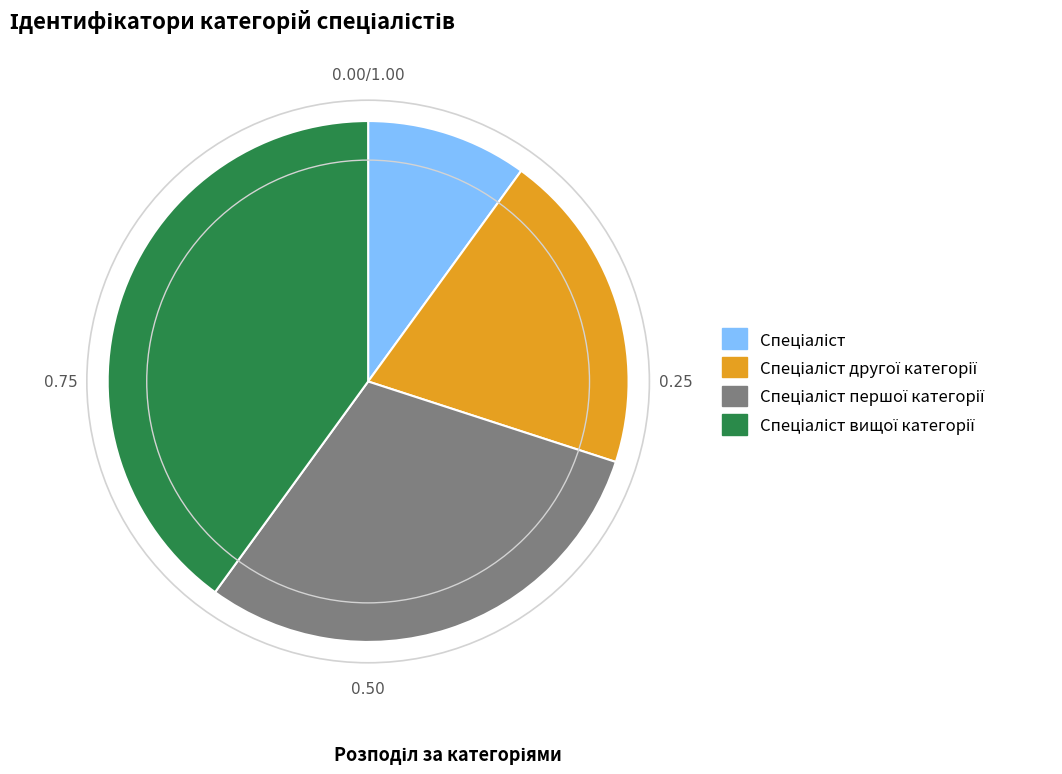

Does any single category account for the majority?

No